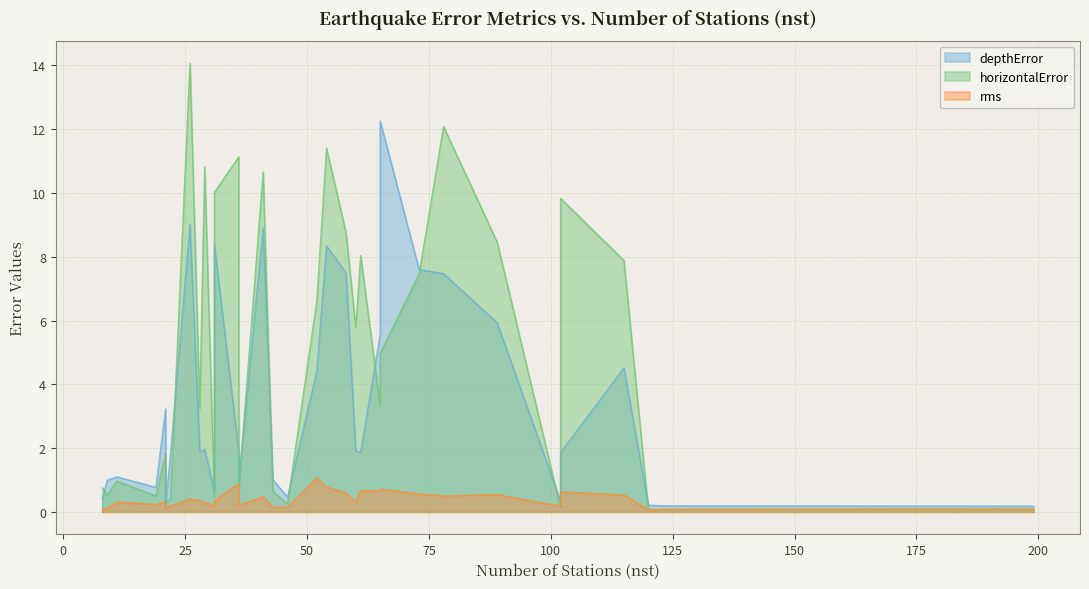

The value of horizontalError at 8 is 1.3. True or false?

False